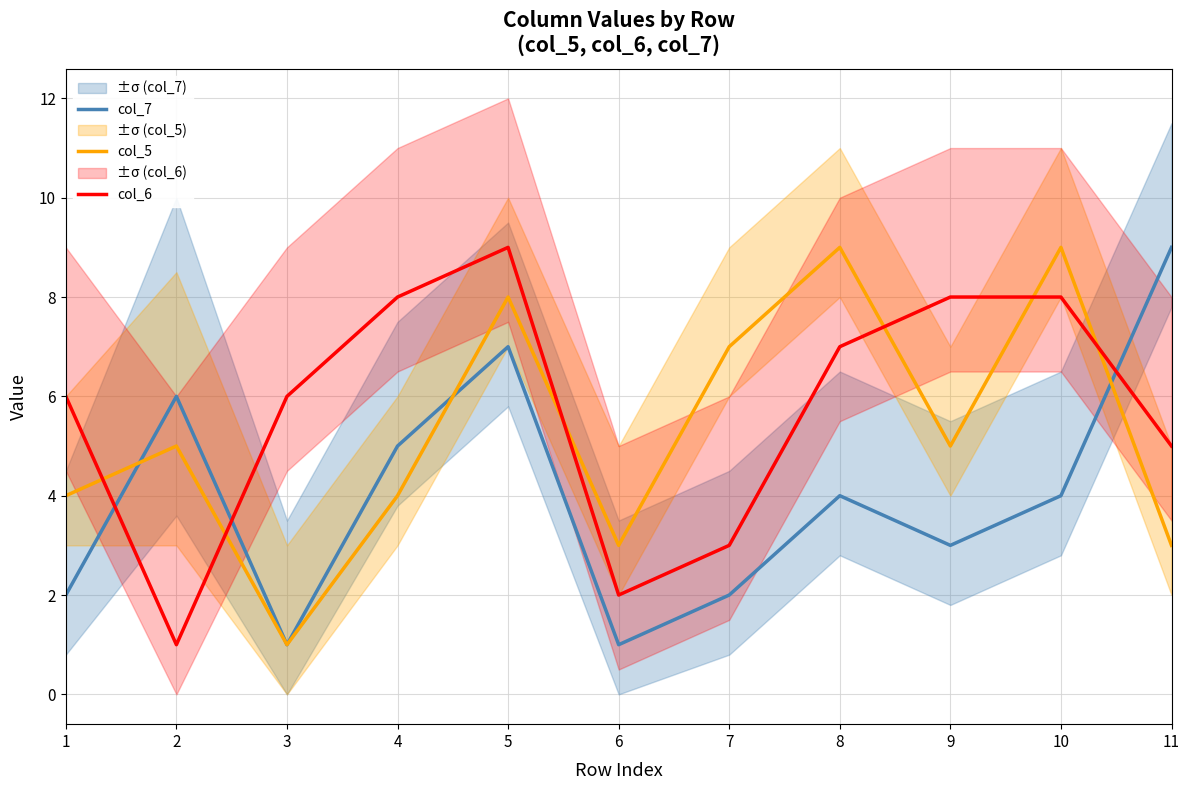

What is the greatest value displayed?

9